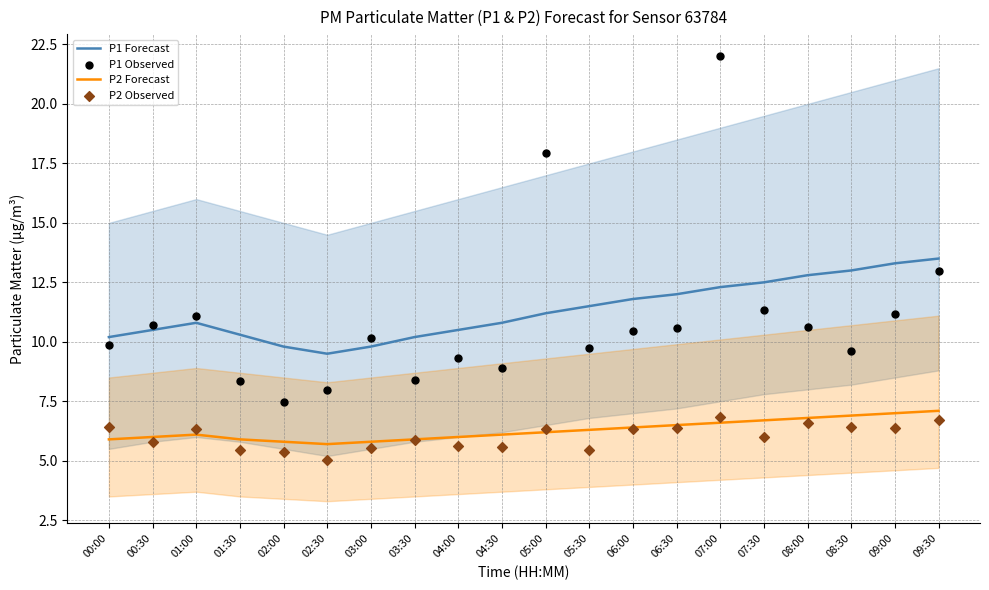

Which series has the largest total across all categories?

P1 Forecast